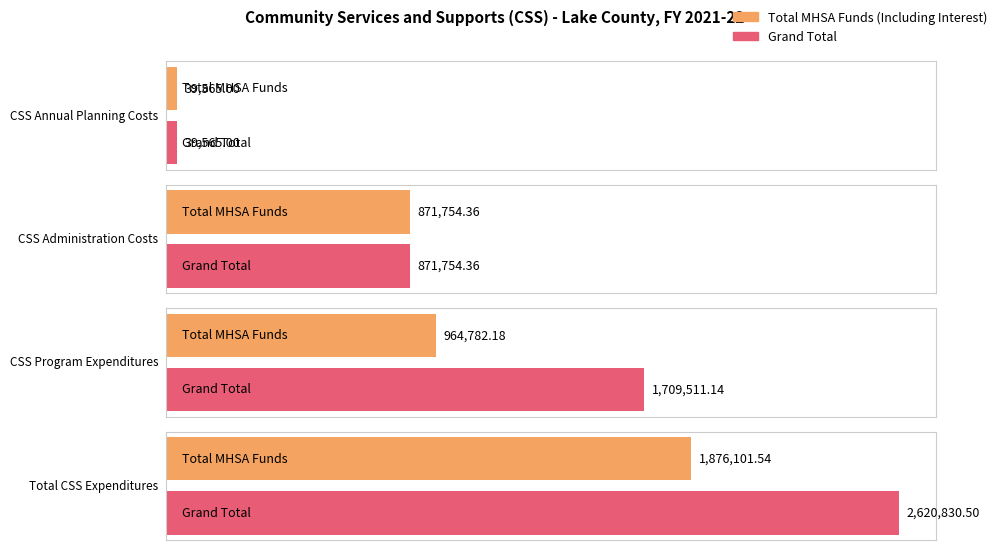

At which category does the chart reach its peak across all series?

Total CSS Expenditures